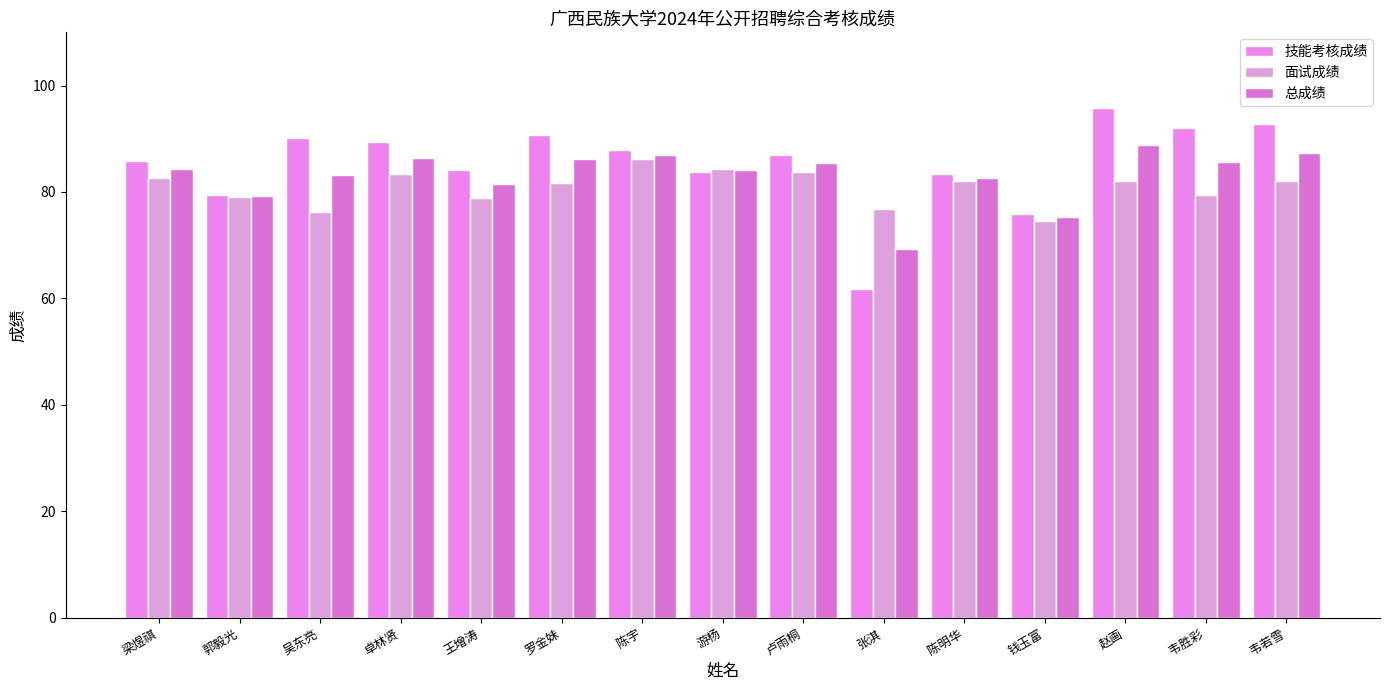

Is it true that 面试成绩 equals 84.4 at 游杨?

True